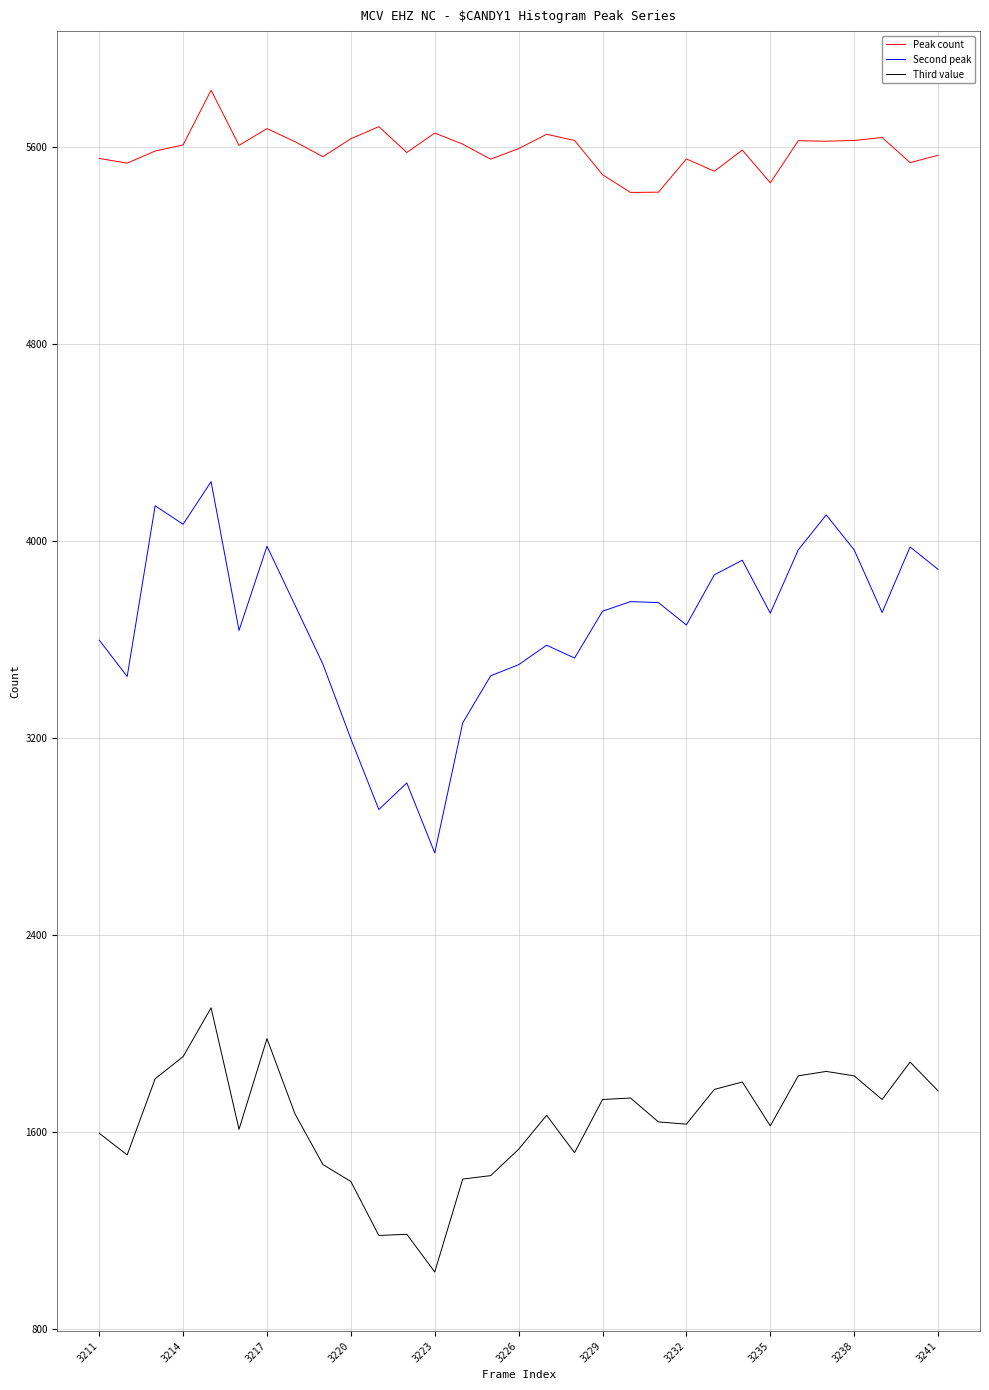

At how many categories does at least one series exceed 2237?

31